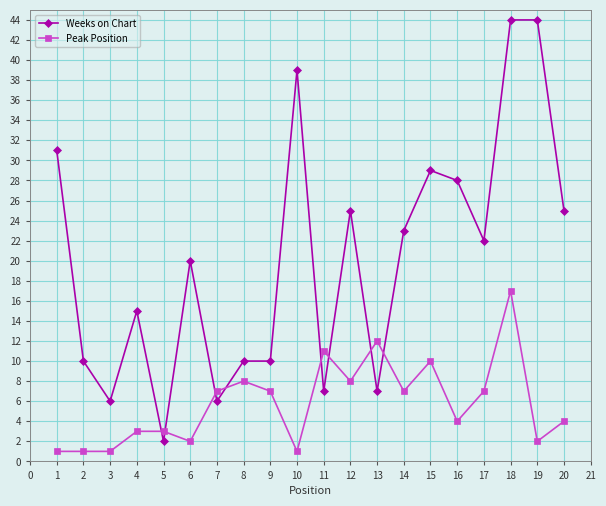

Is it true that Weeks on Chart equals 29 at 17?

False